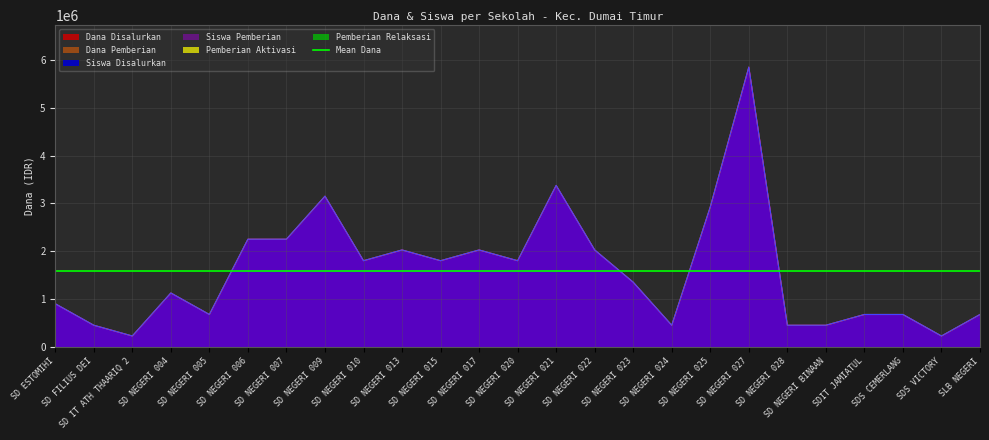

In Siswa Disalurkan, how many points are lower than both neighbors (excluding endpoints)?

7